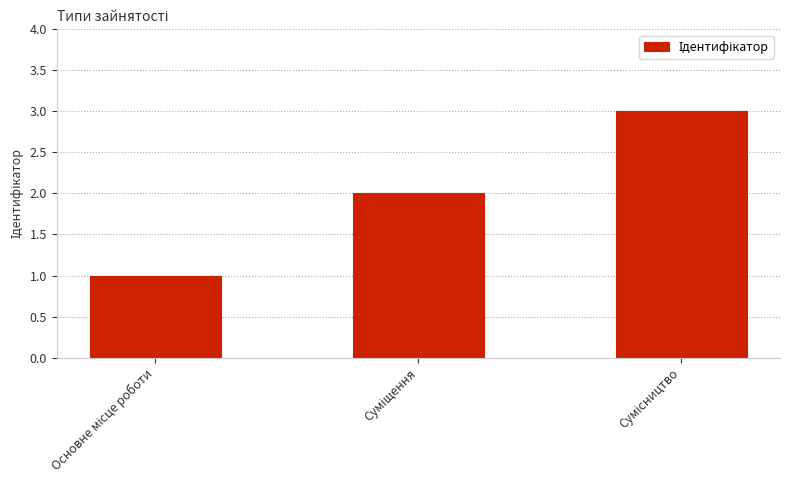

What is the maximum value shown in the chart?

3